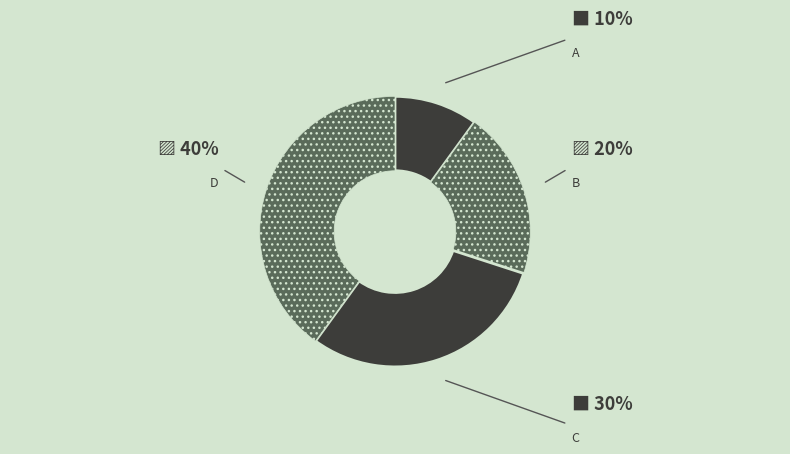

The D slice represents 55% of the pie. True or false?

False